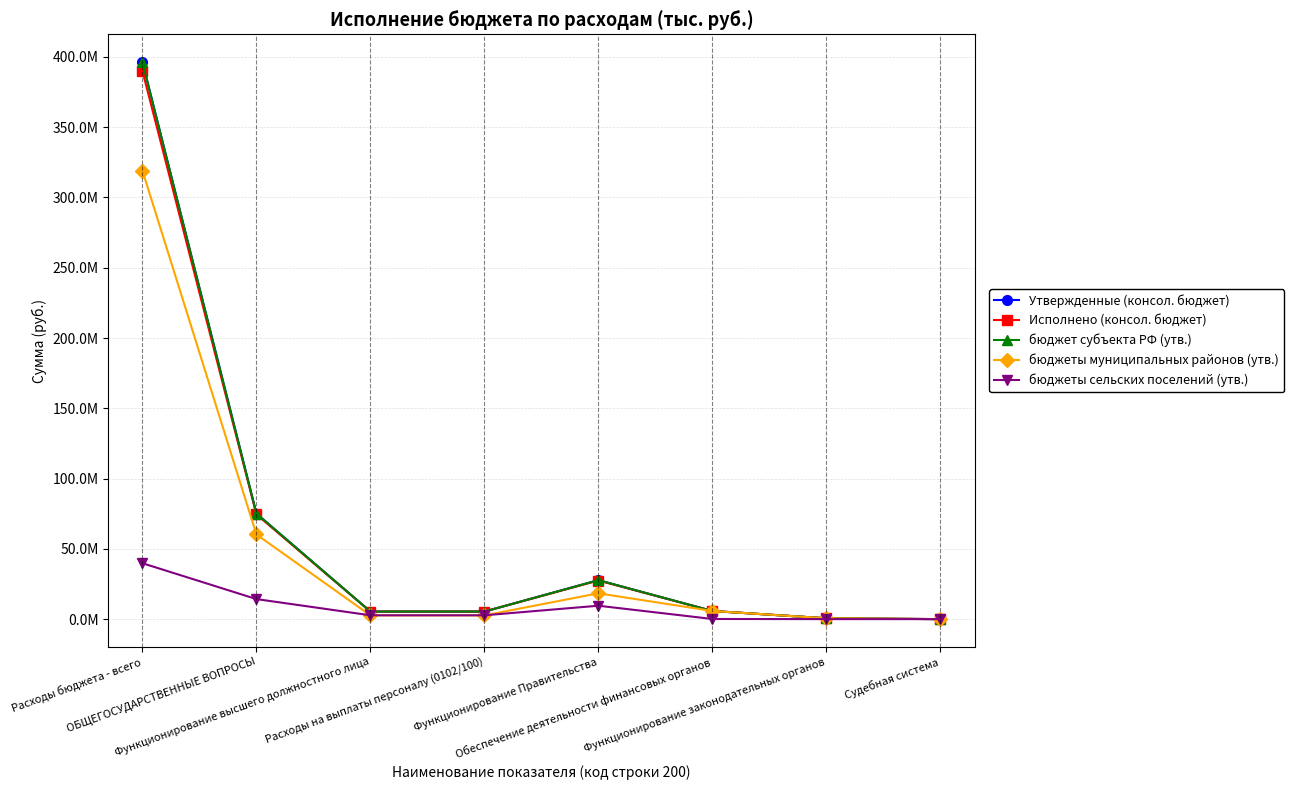

What is the label of the 1st point from the right?

Судебная система